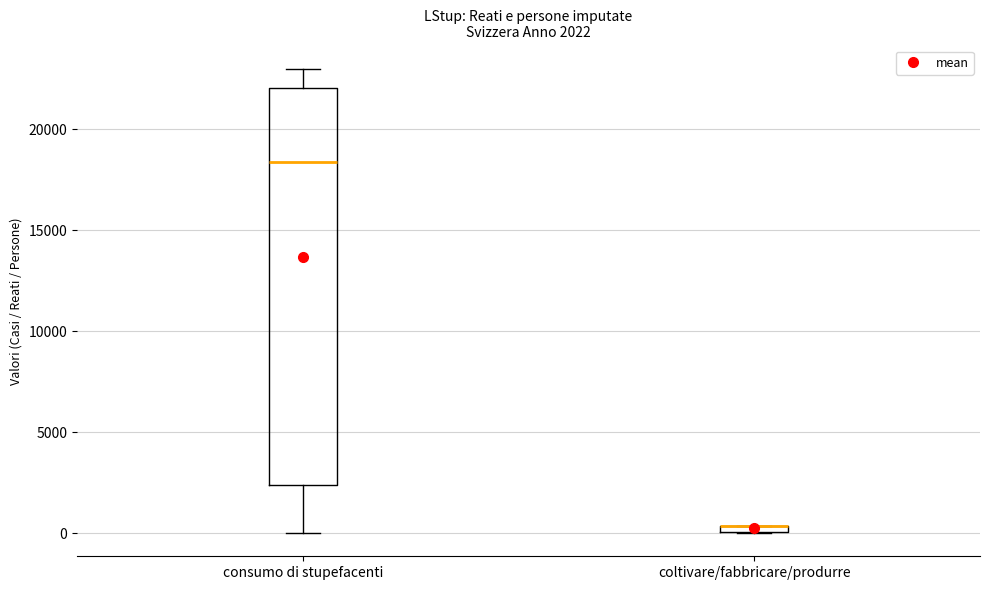

Which box is the tallest, from its lower edge to its upper edge?

consumo di stupefacenti